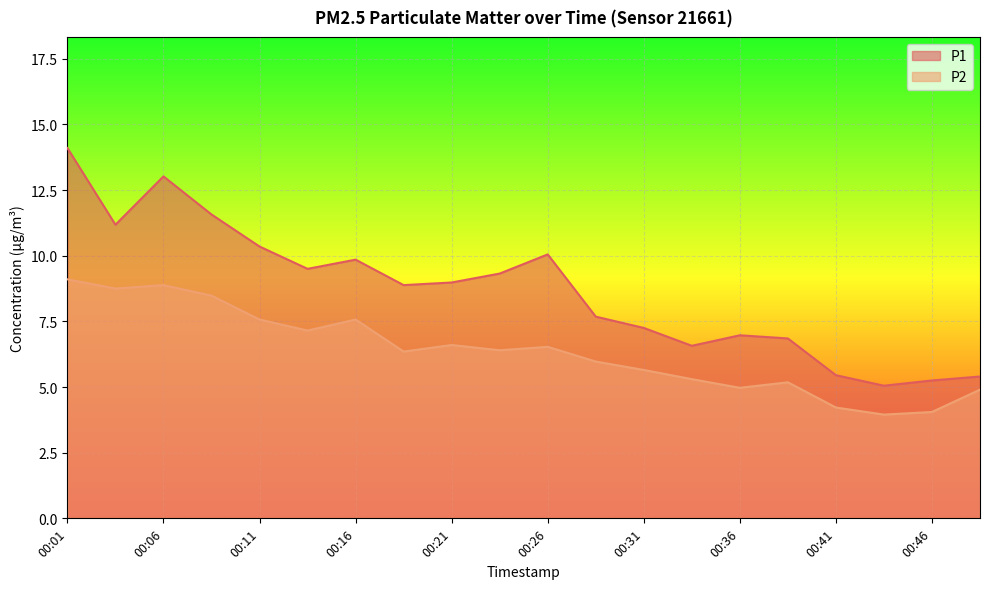

What is the value of the P1 point at the 14th from the left?

6.6